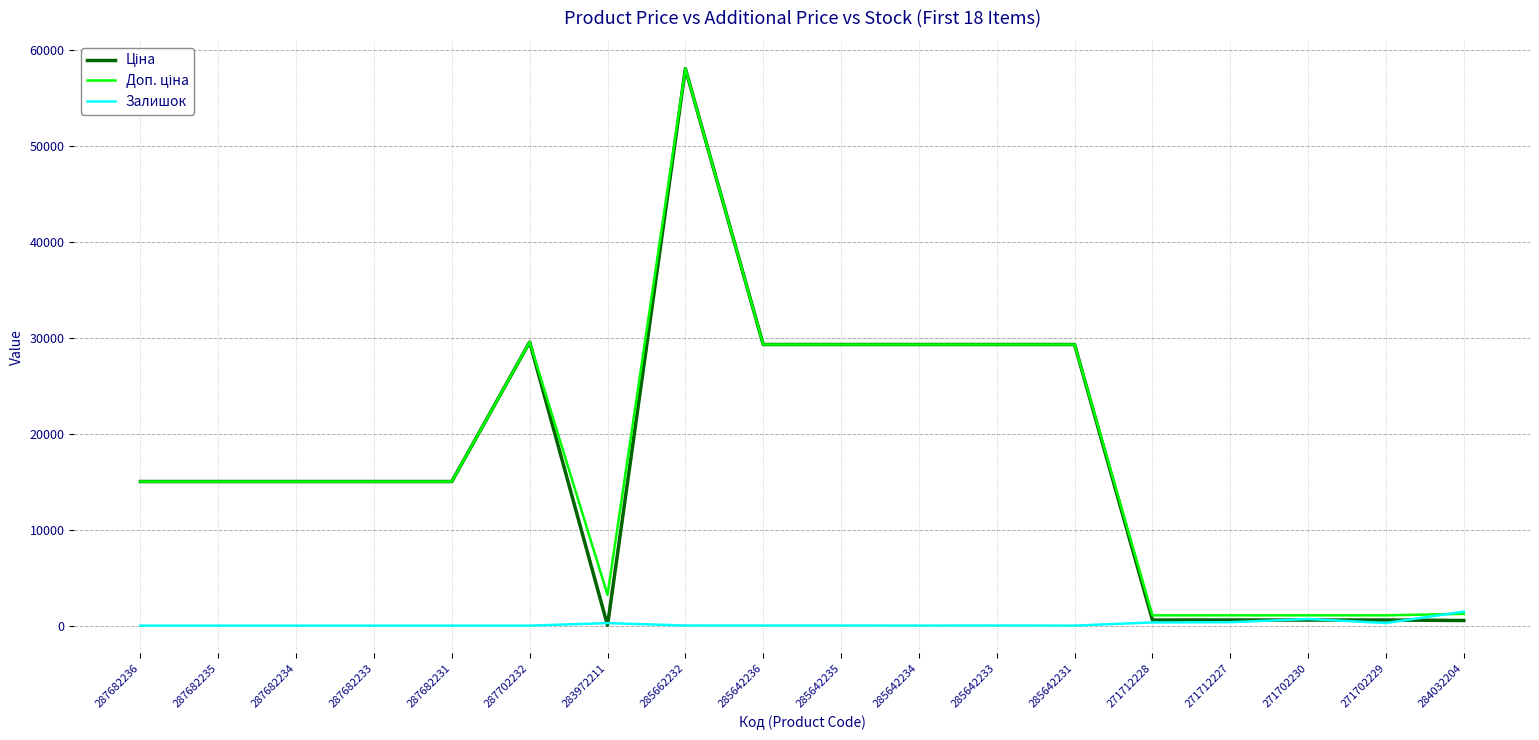

At which label does Залишок first exceed 11?

283972211